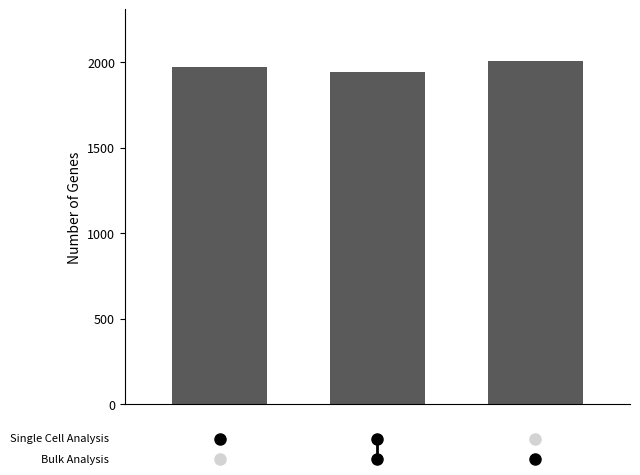

What is the sum of all values?

5924